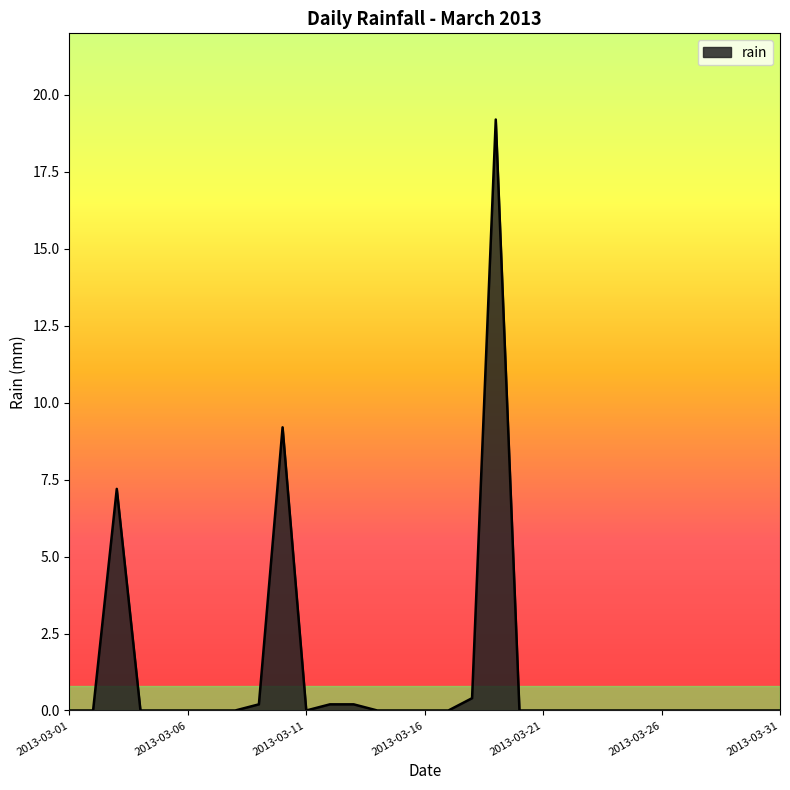

What is the maximum value shown in the chart?

19.2